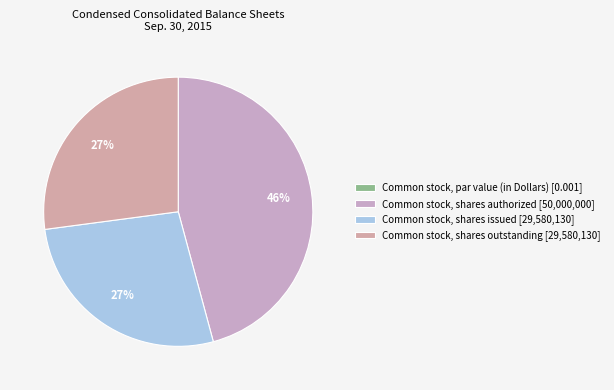

Rank the categories by value from lowest to highest.

Common stock, par value (0.001), Common stock, shares issued (29580130), Common stock, shares outstanding (29580130), Common stock, shares authorized (50000000)